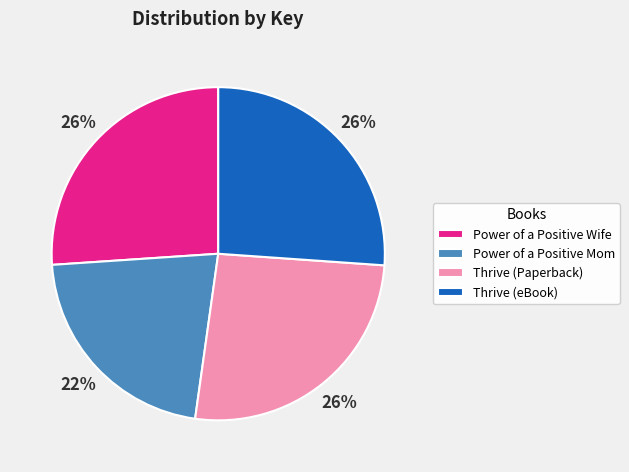

True or false: Power of a Positive Mom accounts for 11% of the total.

False